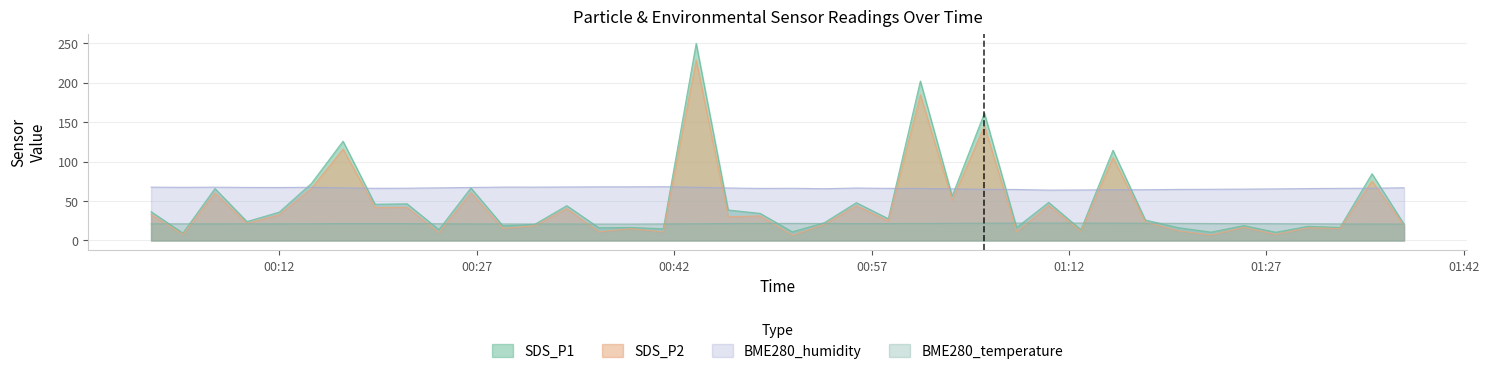

What is the maximum value for BME280_temperature?

22.1